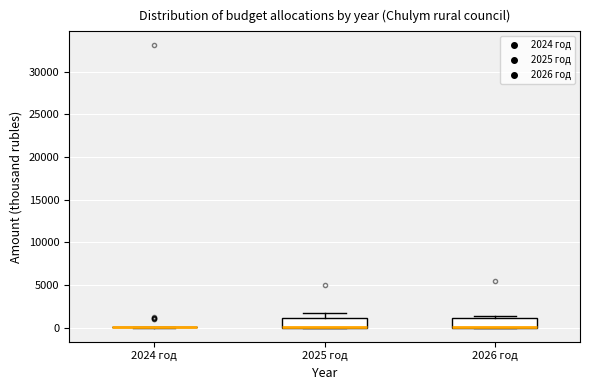

Where is the upper edge of the box for 2026 год on the y-axis? The values are not printed on the chart, so give them approximately, as read against the axis.

1000